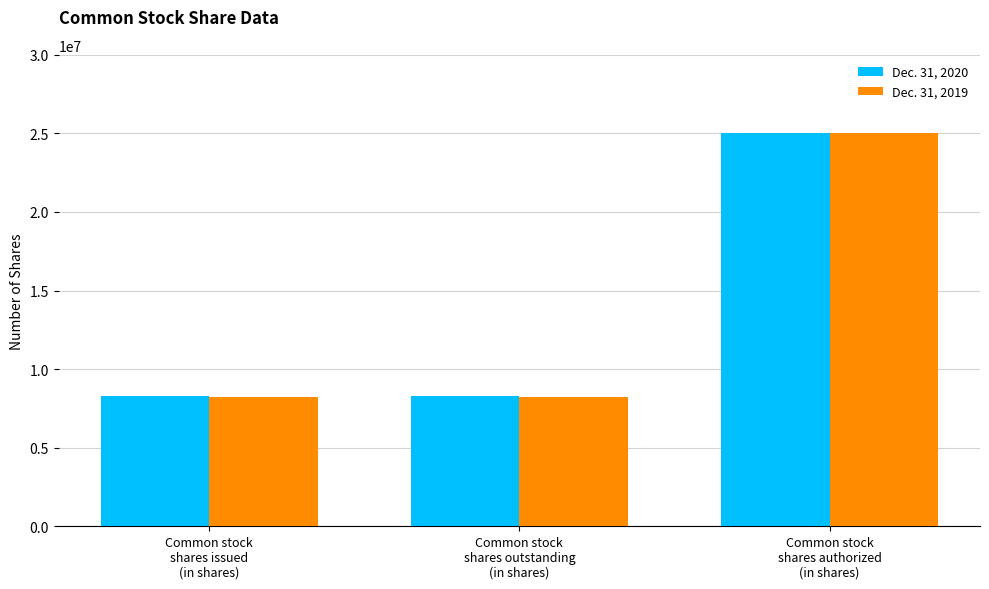

What is the label of the 2nd bar from the right?

Common stock
shares outstanding
(in shares)